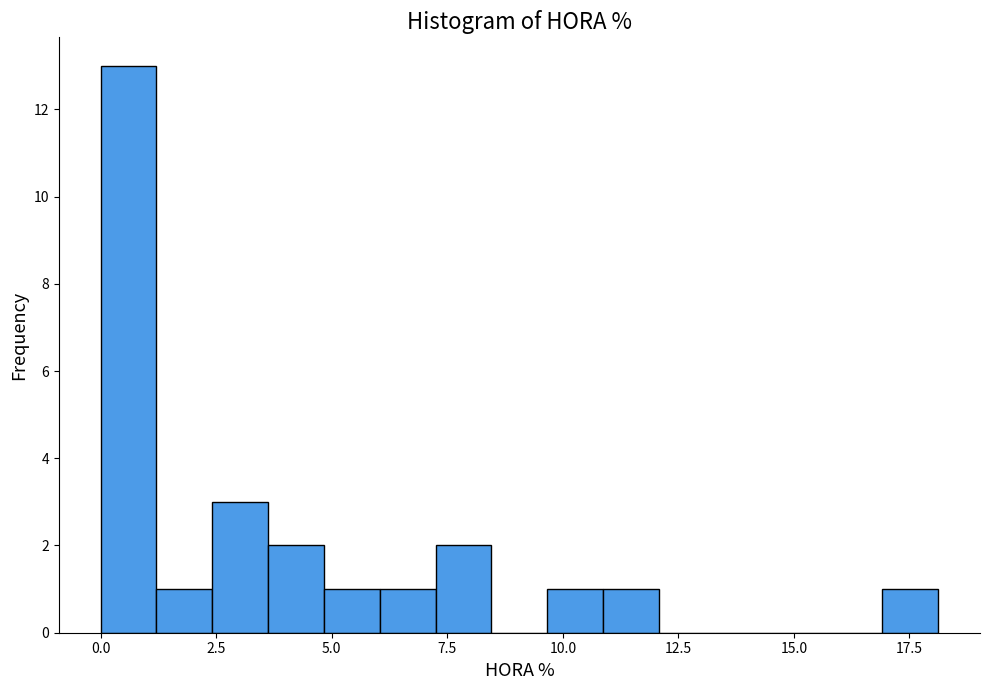

Around what value on the x-axis is the tallest bar? Give the approximate position of its centre, as read against the axis.

0.5